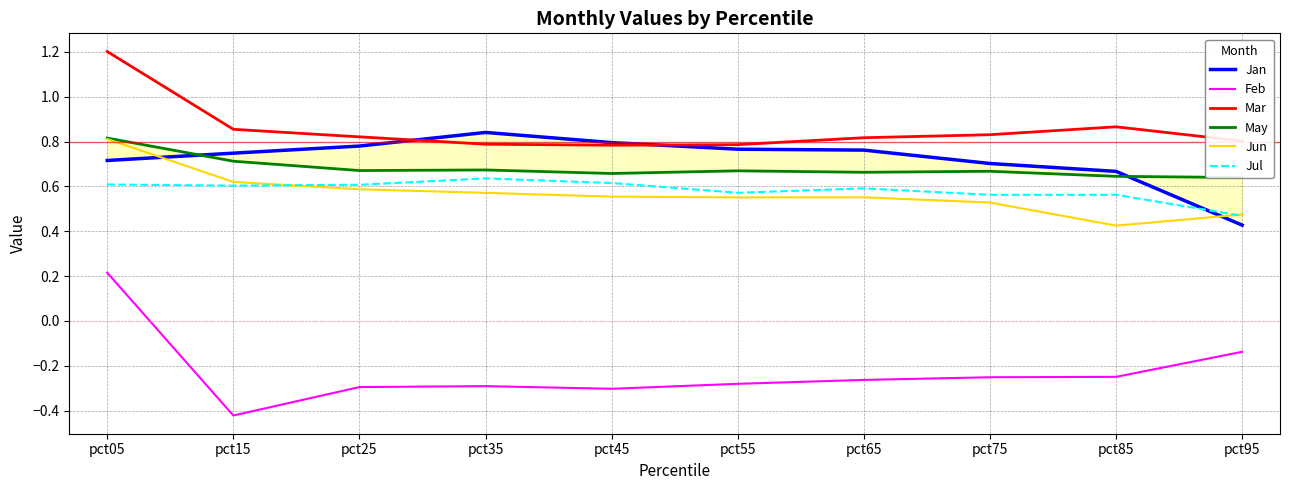

How many intersections are there between Jan and Mar?

2